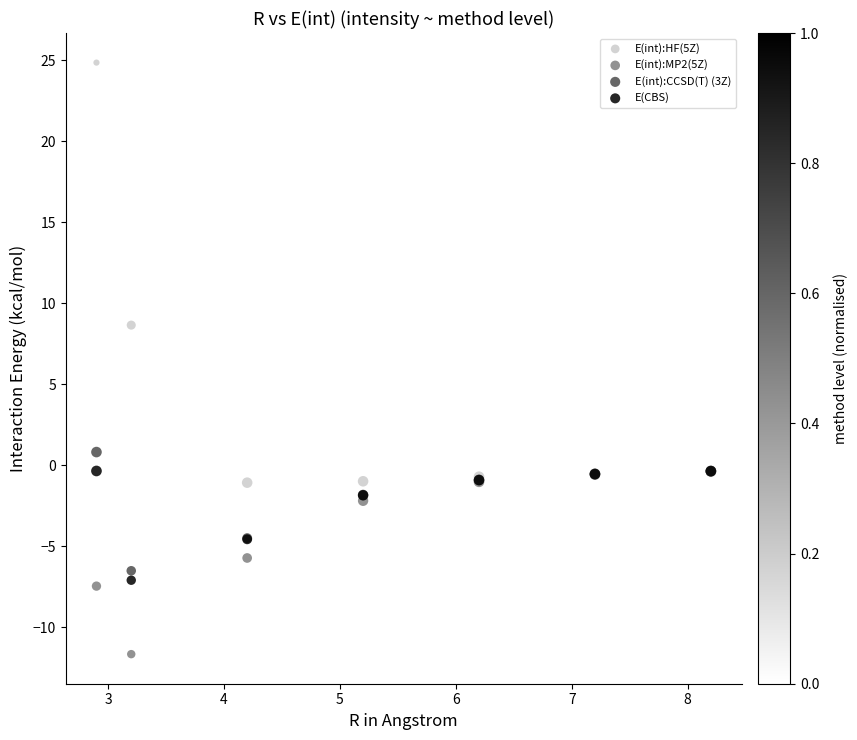

Which series contains the lowest Y value?

E(int):MP2(5Z)